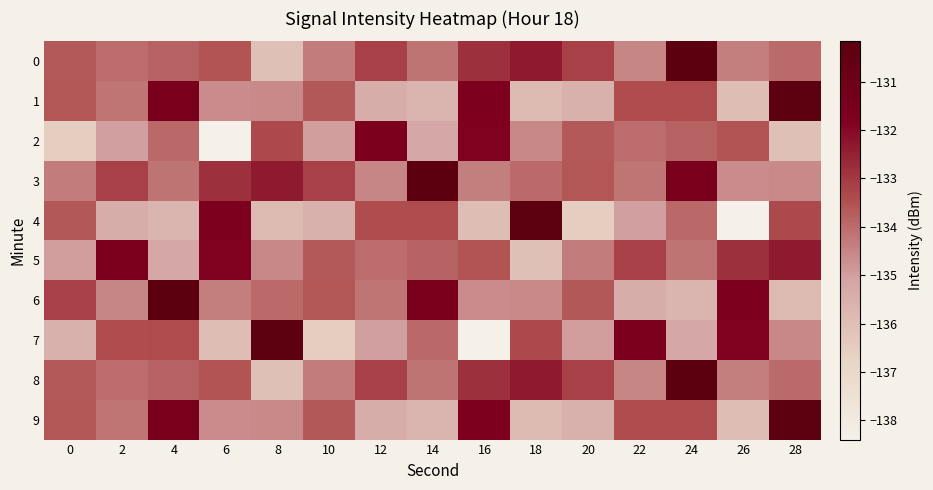

Between 26 and 12, which is larger?

12